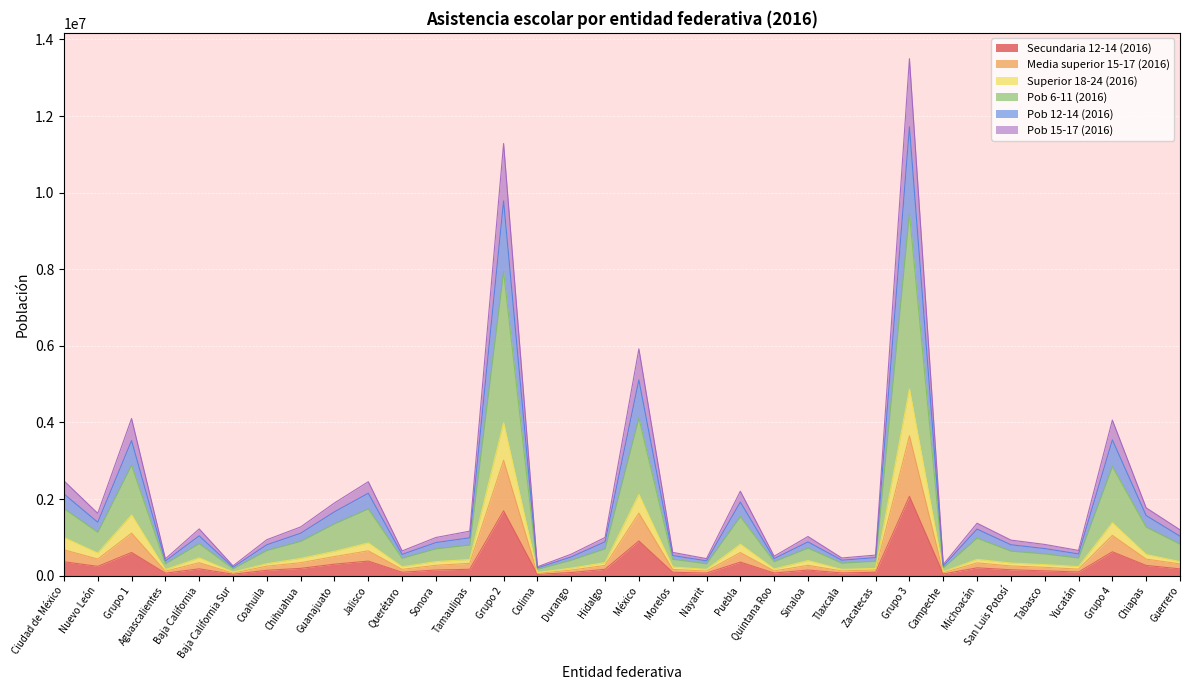

At which label does Secundaria 12-14 (2016) reach its peak?

Grupo 3